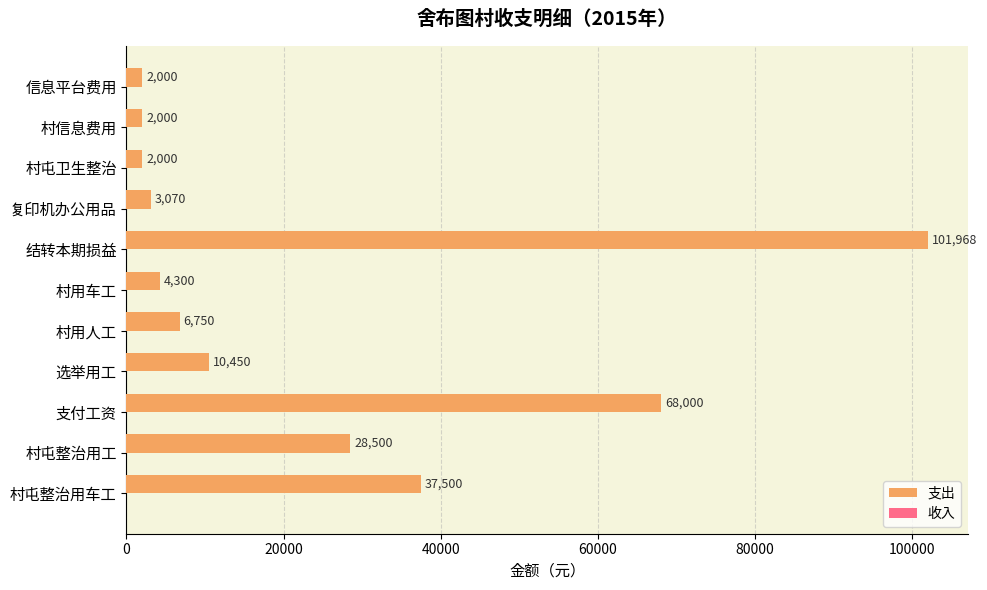

True or false: the data shows 7464 at 村屯整治用工.

False